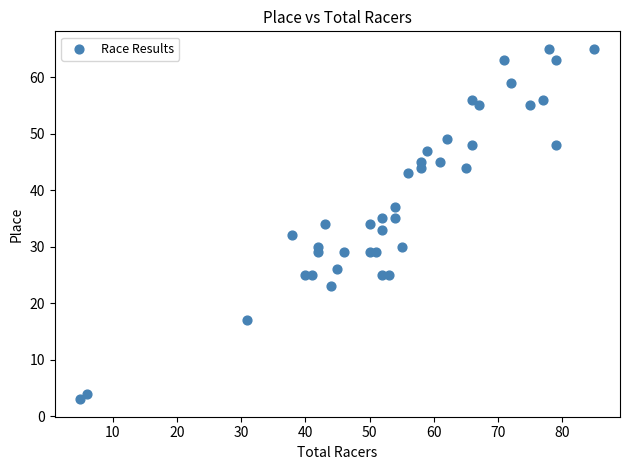

What is the range of X values (max minus min)?

80